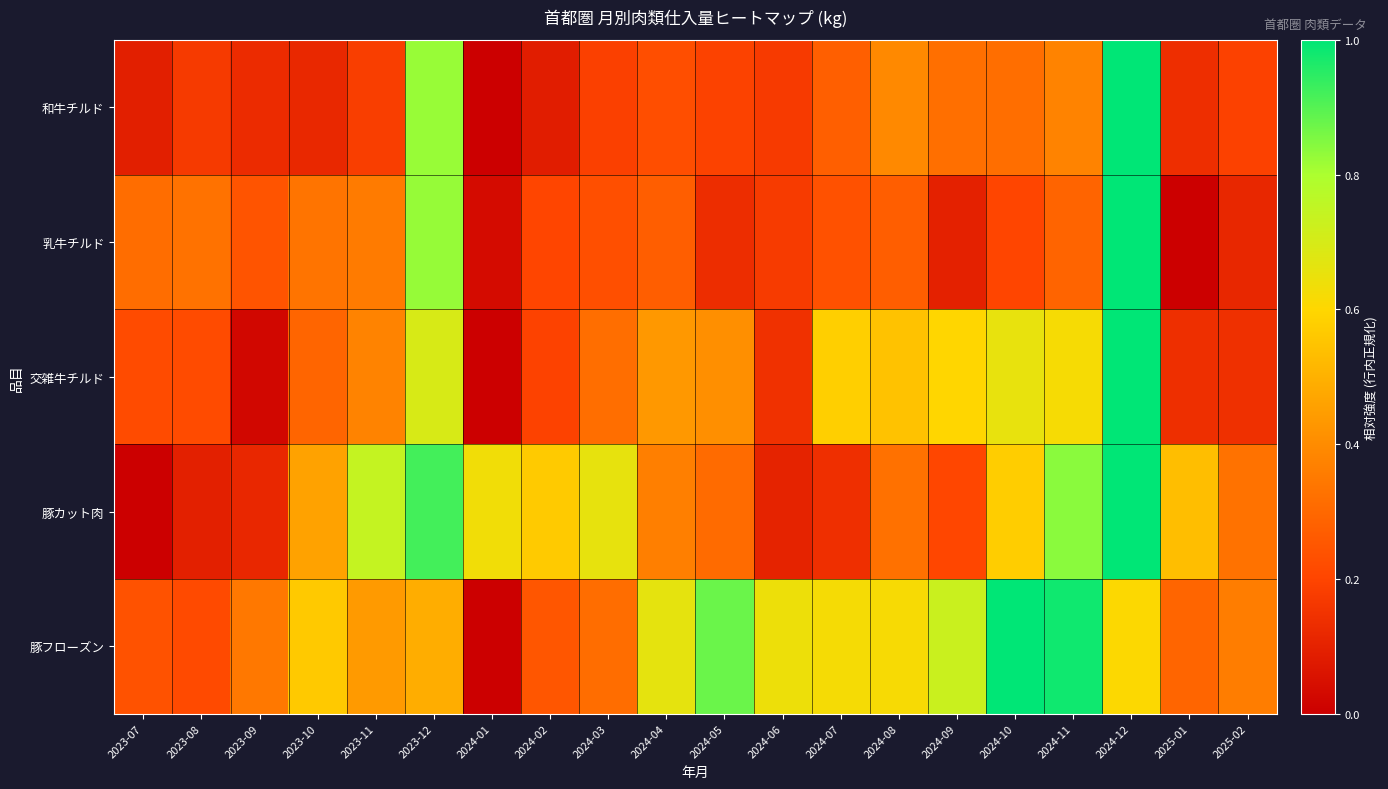

Between 2025-01 and 2023-08, which is larger?

2023-08